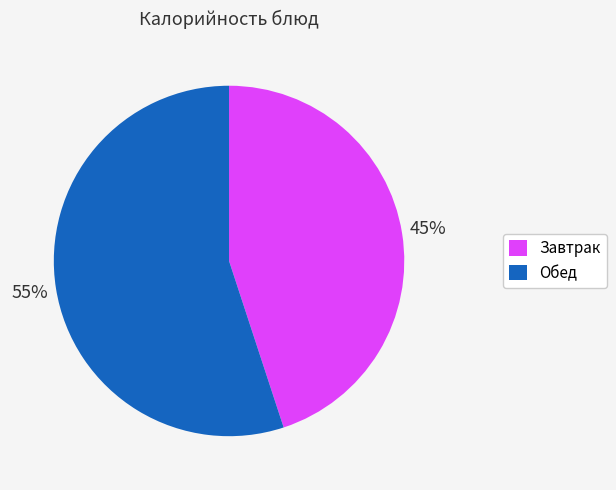

To the nearest percent, what is the average slice percentage?

50%